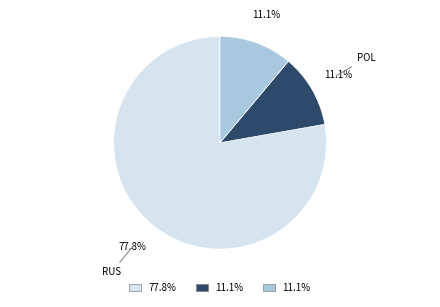

What is the largest slice in the pie chart?

RUS